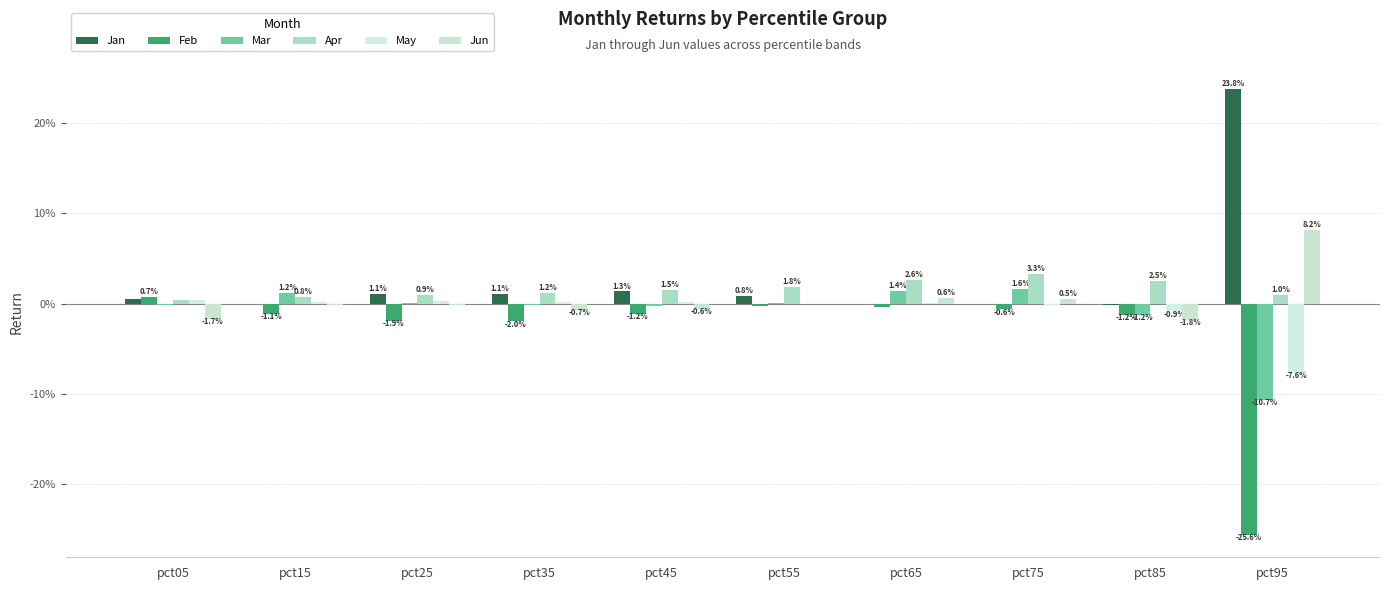

Which series changed the most between pct65 and pct75?

Apr